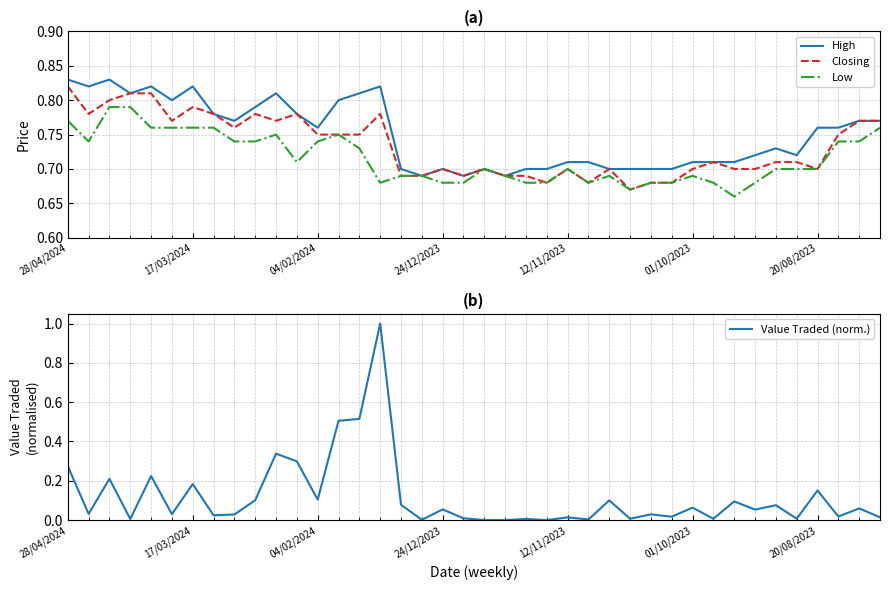

How many times do Value Traded (norm.) and High cross each other?

2